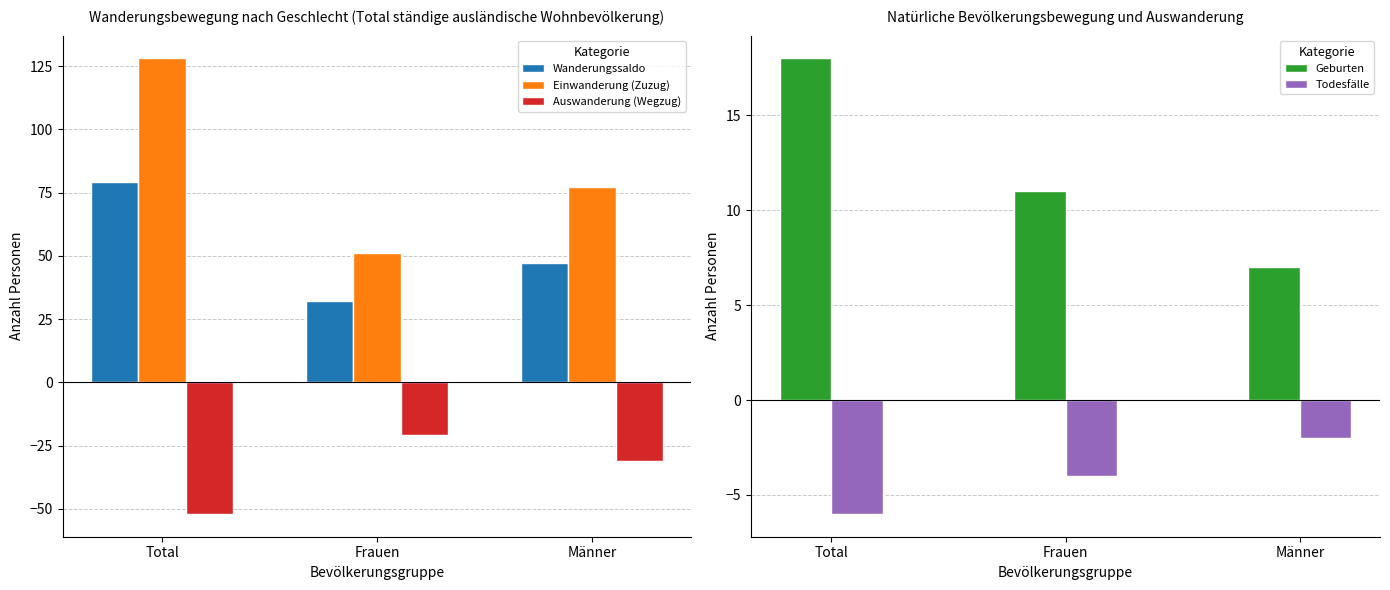

What is the difference between the highest and lowest values at Männer?

108